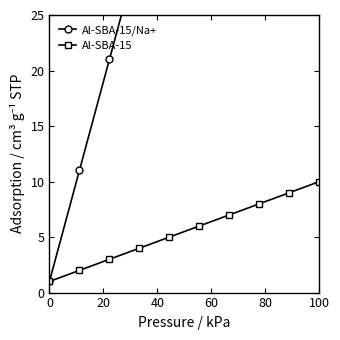

Which category has the highest value in the Al-SBA-15 series?

100